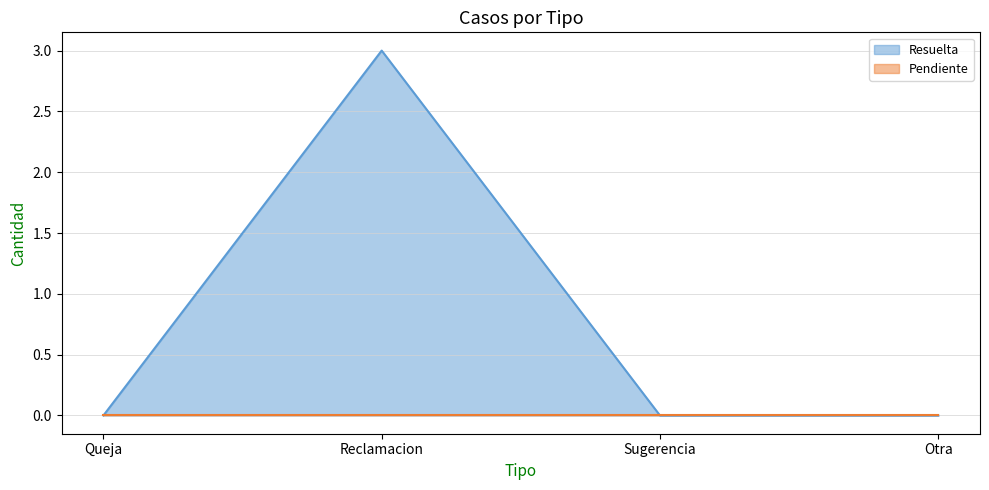

Rank the categories by value from highest to lowest.

Reclamacion, Queja, Sugerencia, Otra